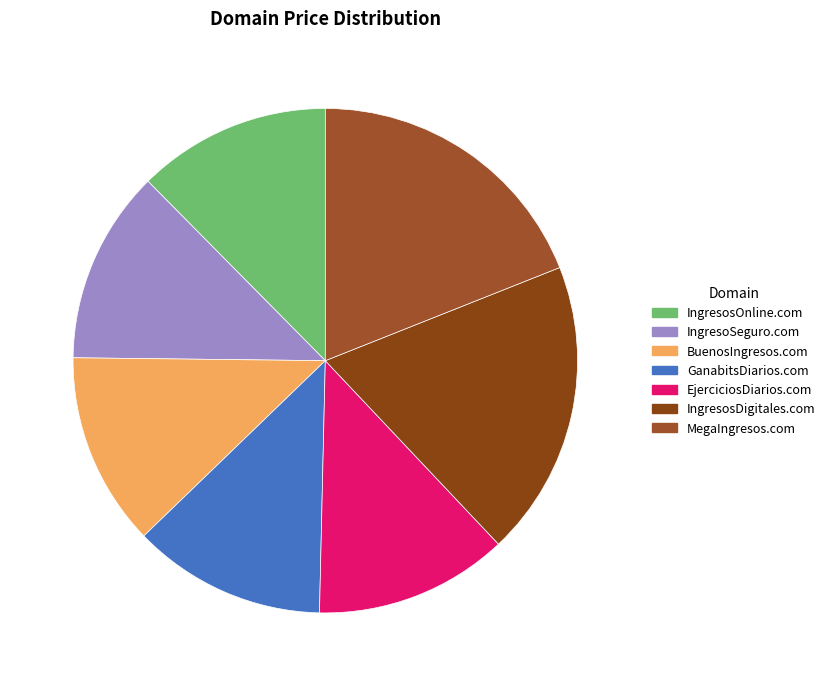

Does MegaIngresos.com represent more than half of the total?

No